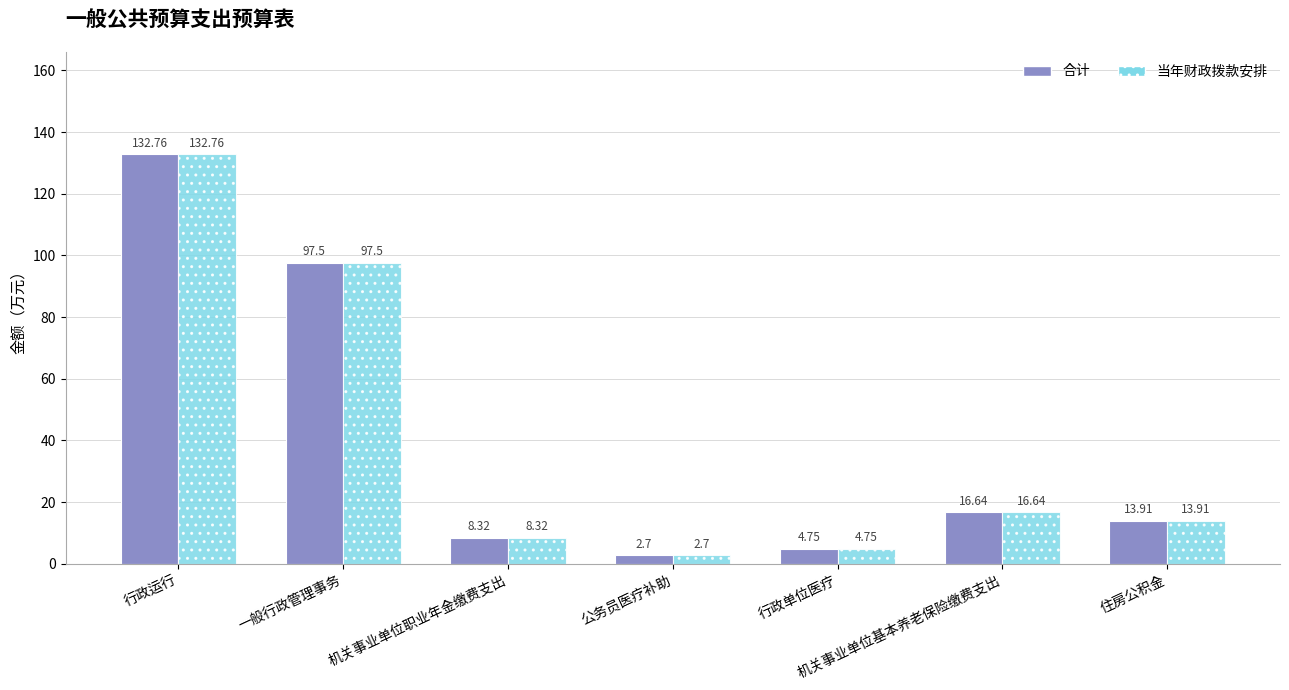

Read the 当年财政拨款安排 value at 住房公积金.

13.9